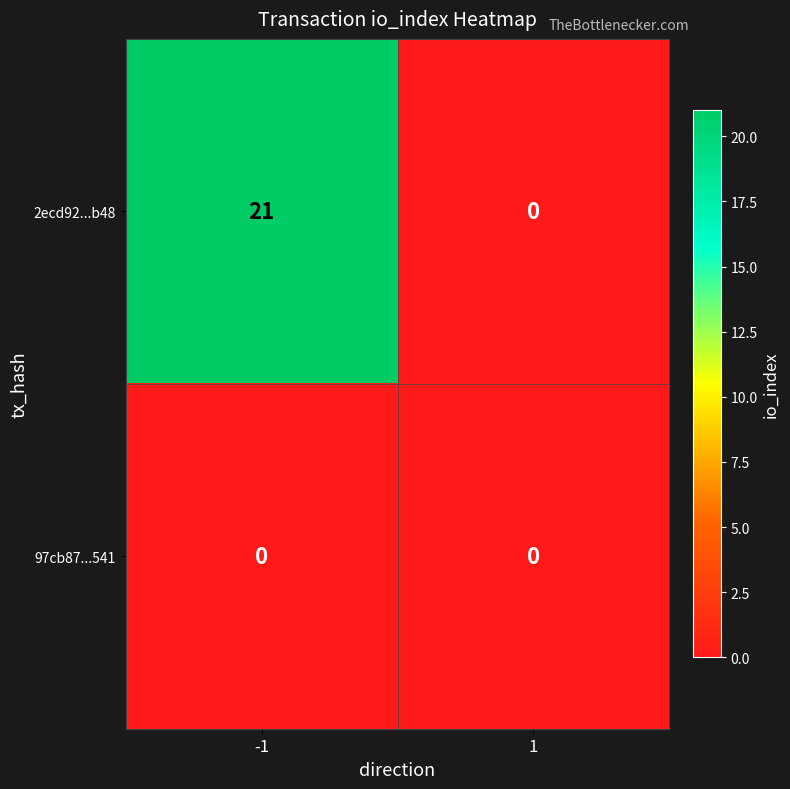

List the series in order of their overall mean, lowest first.

97cb87...541, 2ecd92...b48